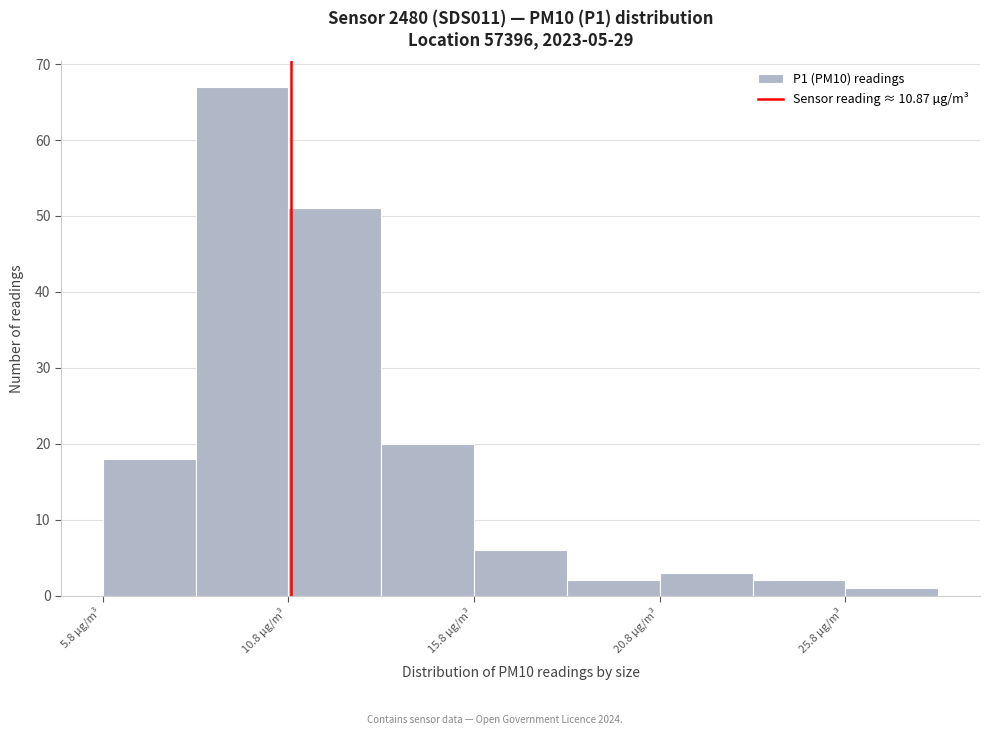

Reading left to right, list every bar in this chart as the range it spans on the x-axis followed by its height. Neither the bar edges nor the heights are printed on the chart, so give them approximately, as read against the axes.

5.8 to 8.3: 18
8.3 to 10.8: 67
10.8 to 13.3: 51
13.3 to 15.8: 20
15.8 to 18.3: 6
18.3 to 20.8: 2
20.8 to 23.3: 3
23.3 to 25.8: 2
25.8 to 28.3: 1